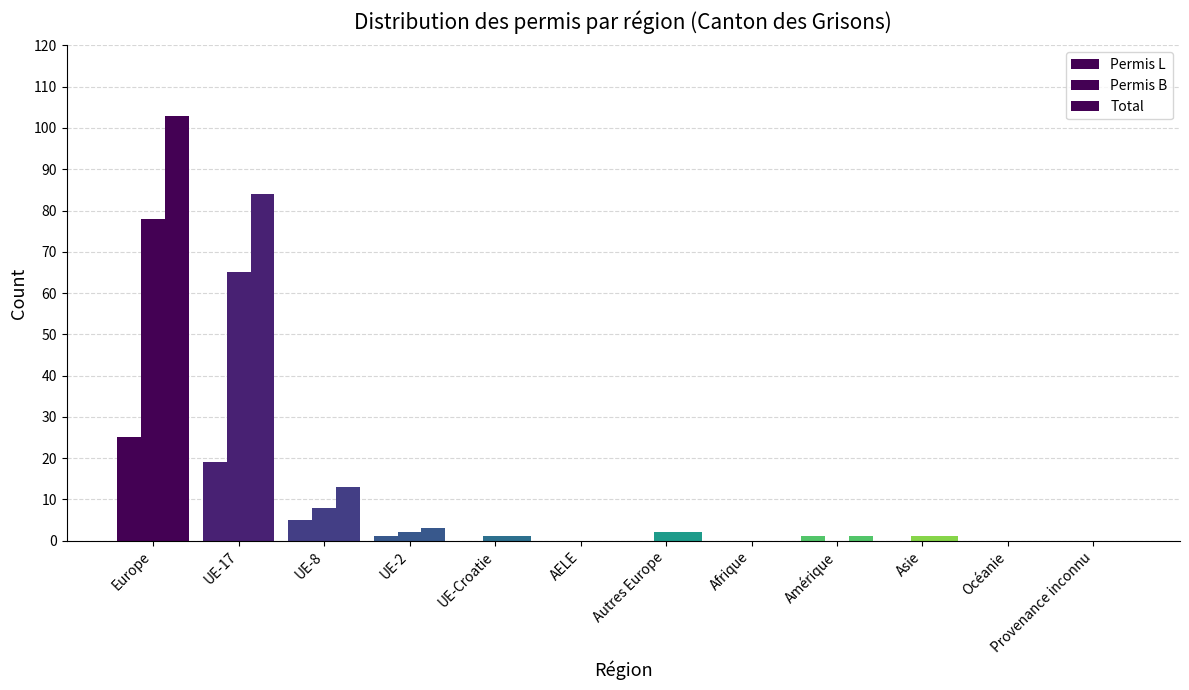

Reading right to left, what are all the values shown in this chart?

Total: 0	0	1	1	0	2	0	1	3	13	84	103
Permis L: 0	0	0	1	0	0	0	0	1	5	19	25
Permis B: 0	0	1	0	0	2	0	1	2	8	65	78